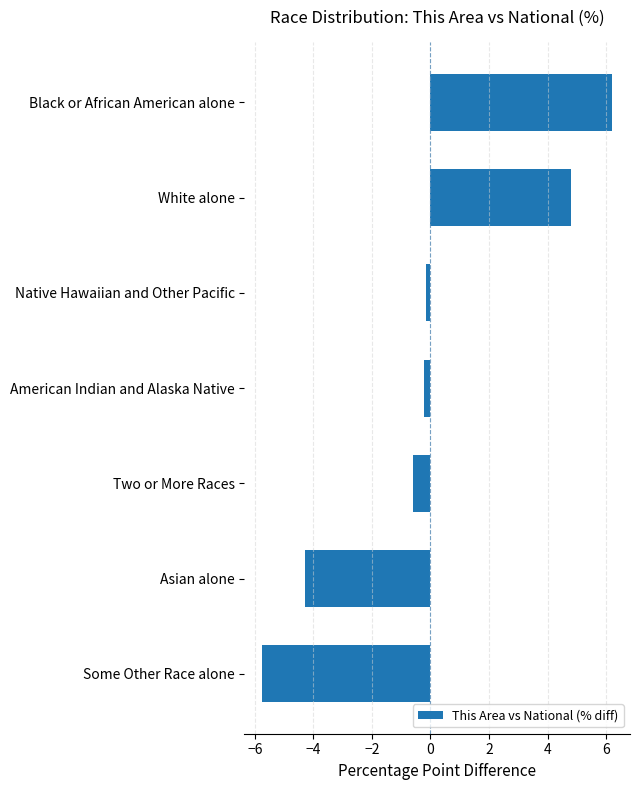

True or false: the data shows -5.8 at Some Other Race alone.

True